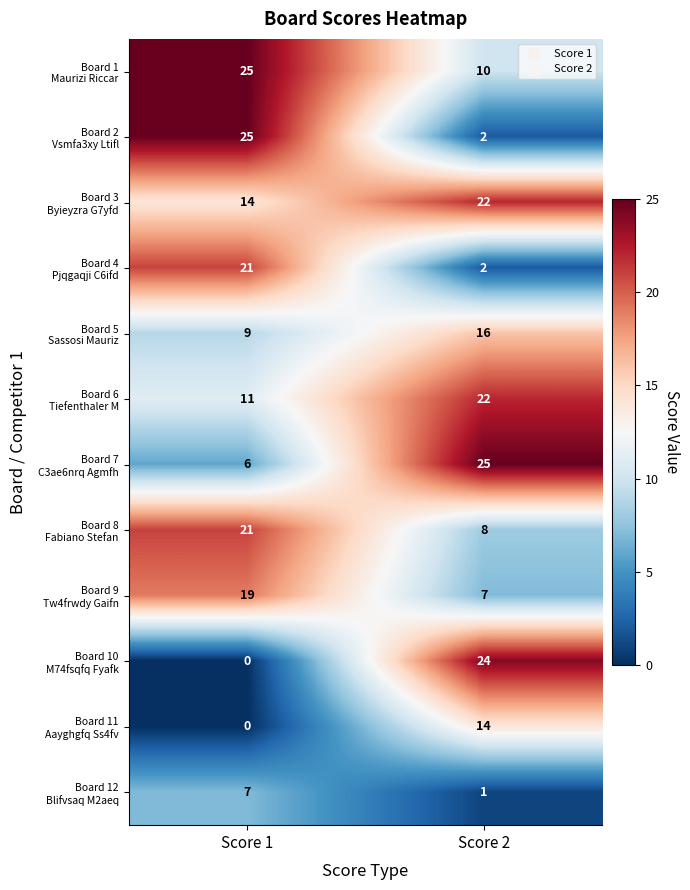

How many series are shown in this chart?

12